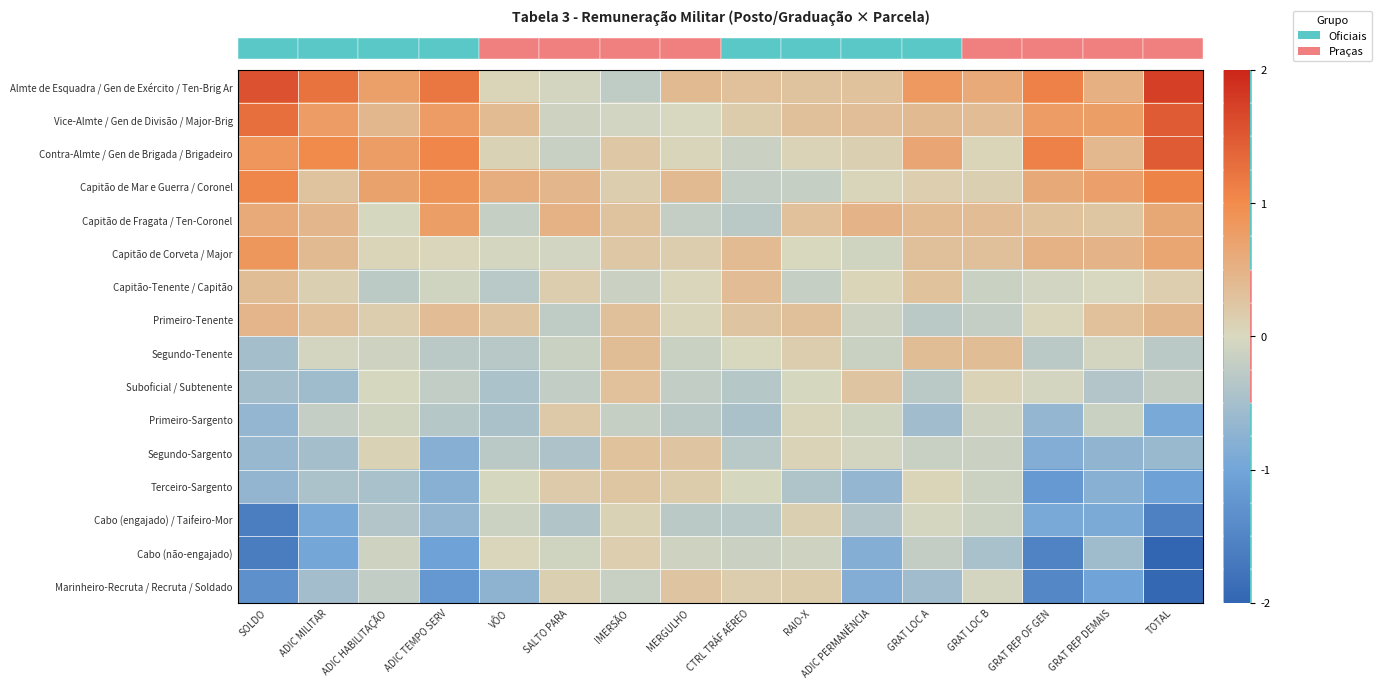

At which category is the sum across all series the highest?

IMERSÃO